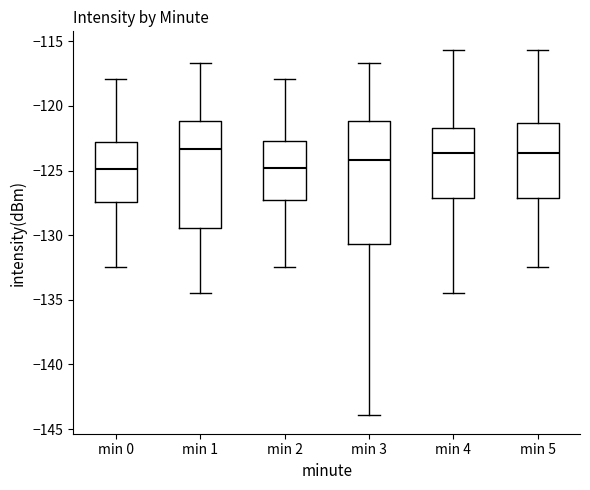

Where does the upper whisker of the box for min 2 end on the y-axis? The values are not printed on the chart, so give them approximately, as read against the axis.

-118.0